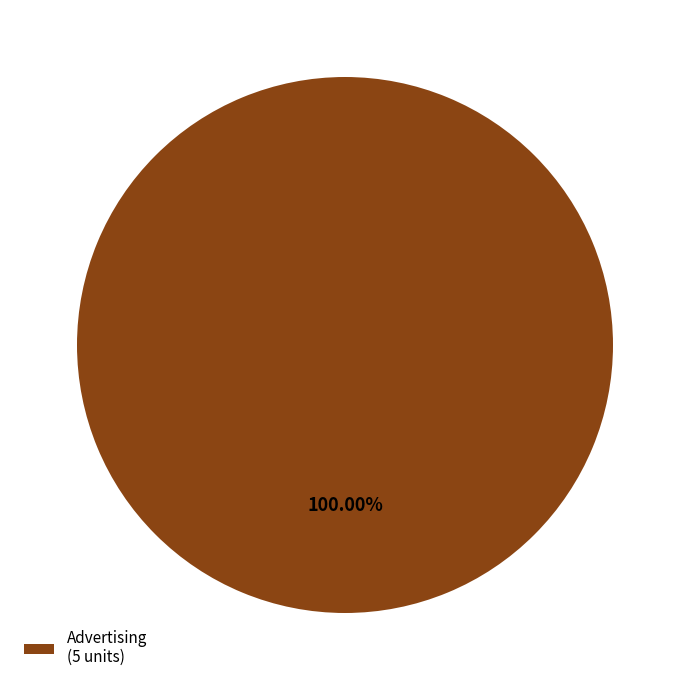

Which category accounts for the majority?

Advertising (5 units)